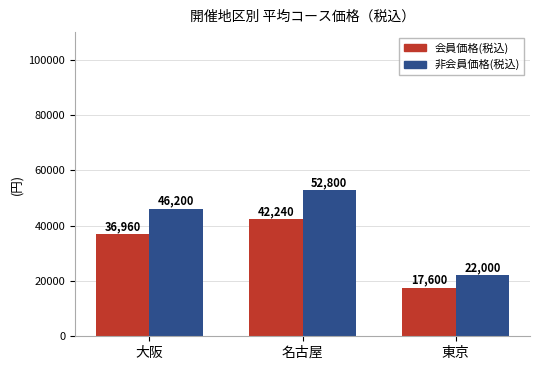

Is it true that 会員価格(税込) equals 16237 at 名古屋?

False